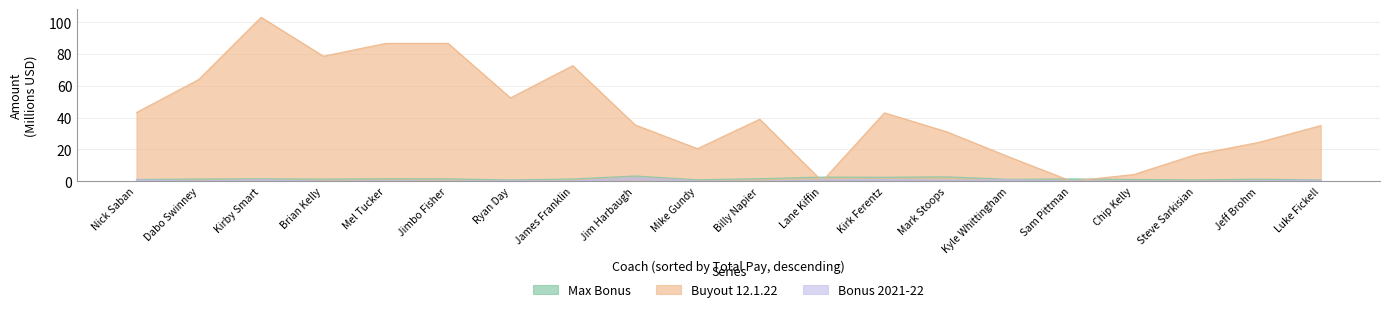

True or false: Max Bonus has more than 1 interior local peaks.

True